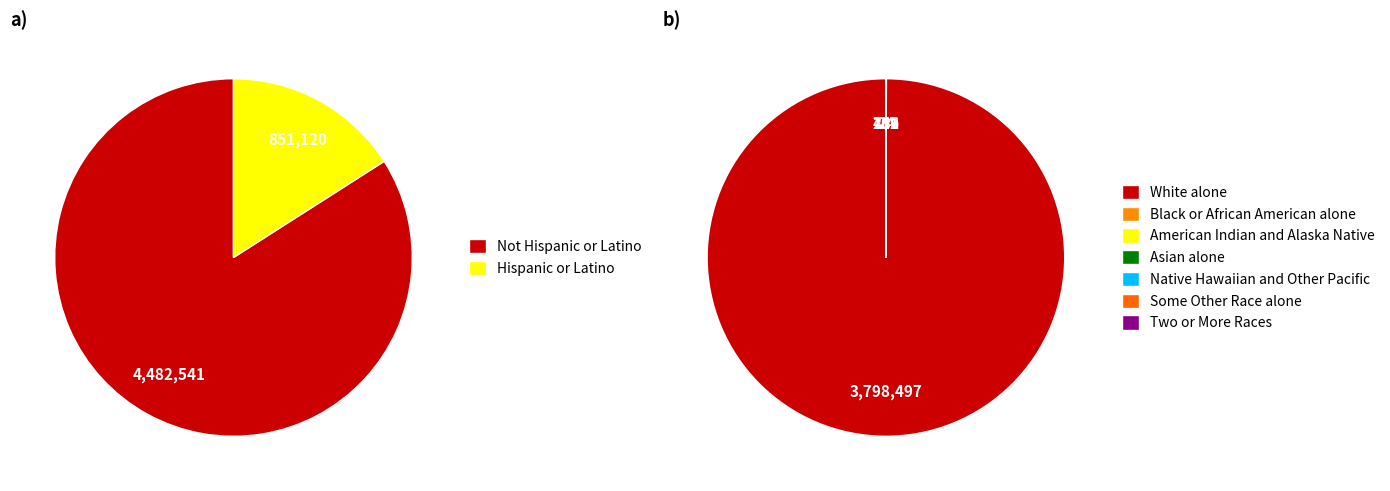

Which slice is the largest?

Not Hispanic or Latino